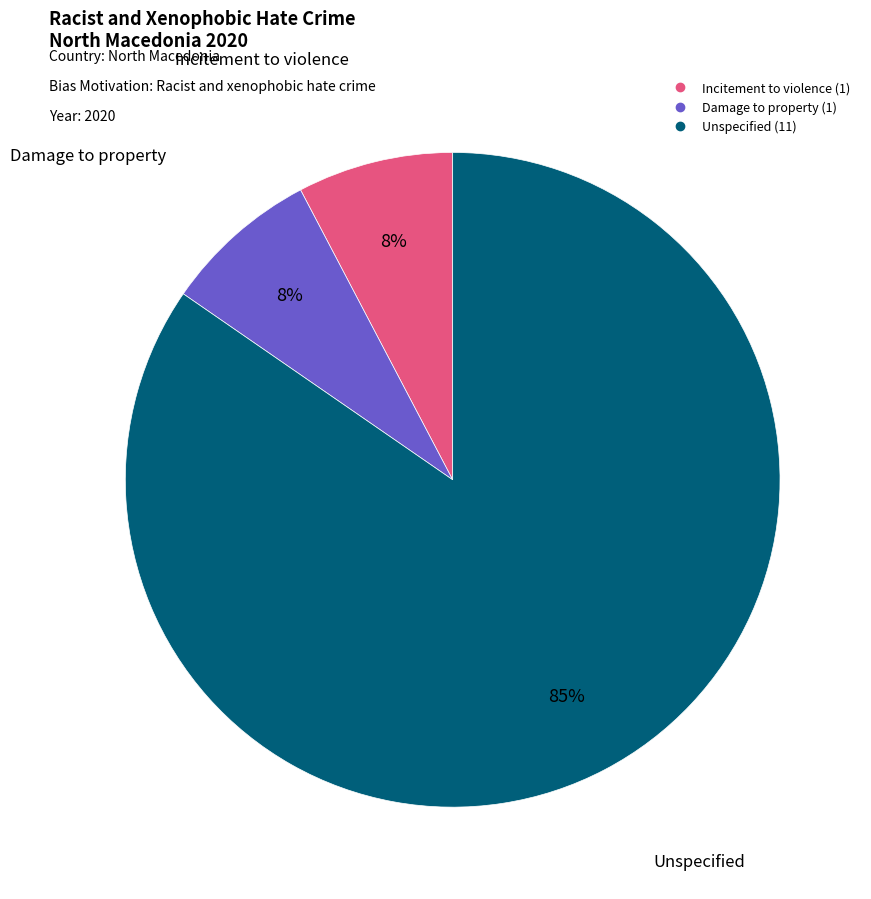

Which slice is the largest?

Unspecified